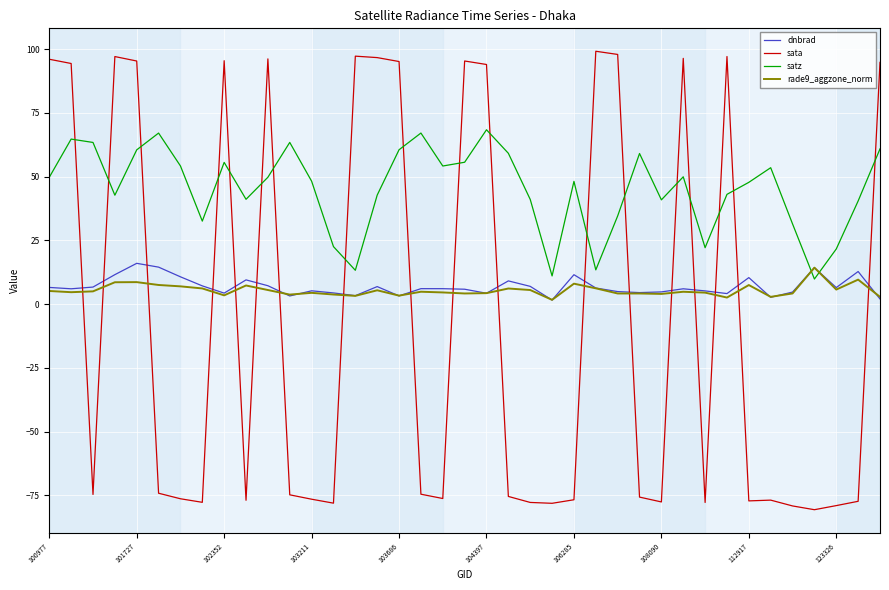

What is the highest value of the rade9_aggzone_norm series?

14.3